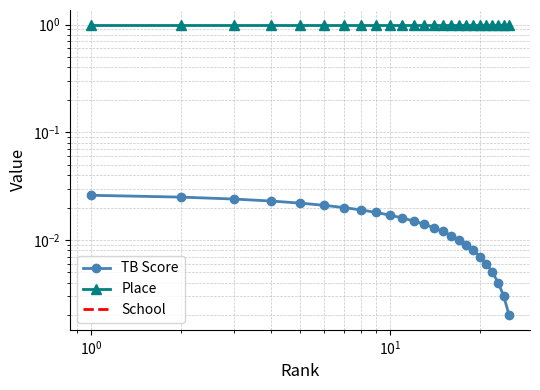

Reading right to left, what are all the values shown in this chart?

TB Score: 0.0	0.0	0.0	0.0	0.0	0.0	0.0	0.0	0.0	0.0	0.0	0.0	0.0	0.0	0.0	0.0	0.0	0.0	0.0	0.0	0.0	0.0	0.0	0.0	0.0
Place: 1.0	1.0	1.0	1.0	1.0	1.0	1.0	1.0	1.0	1.0	1.0	1.0	1.0	1.0	1.0	1.0	1.0	1.0	1.0	1.0	1.0	1.0	1.0	1.0	1.0
School: 0.0	0.0	0.0	0.0	0.0	0.0	0.0	0.0	0.0	0.0	0.0	0.0	0.0	0.0	0.0	0.0	0.0	0.0	0.0	0.0	0.0	0.0	0.0	0.0	0.0